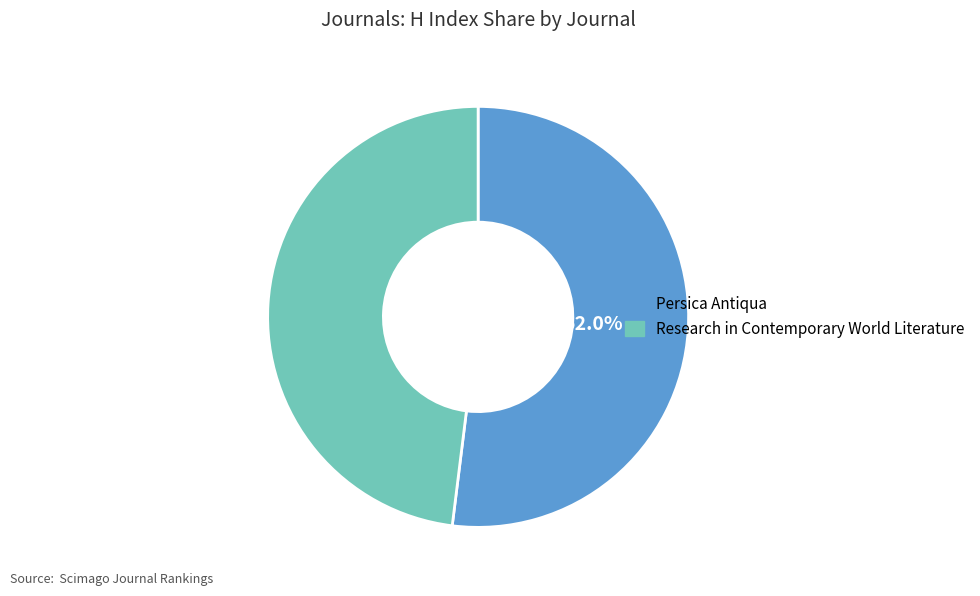

The Persica Antiqua slice represents 52% of the pie. True or false?

True